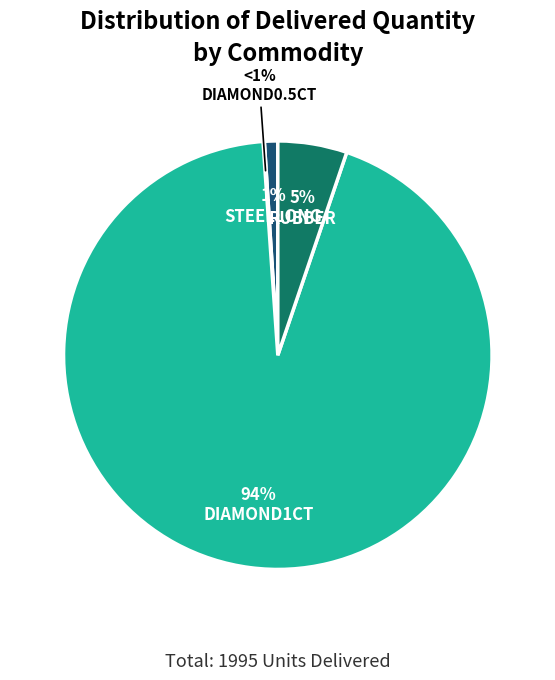

Which has a higher value, STEELLONG or DIAMOND1CT?

DIAMOND1CT